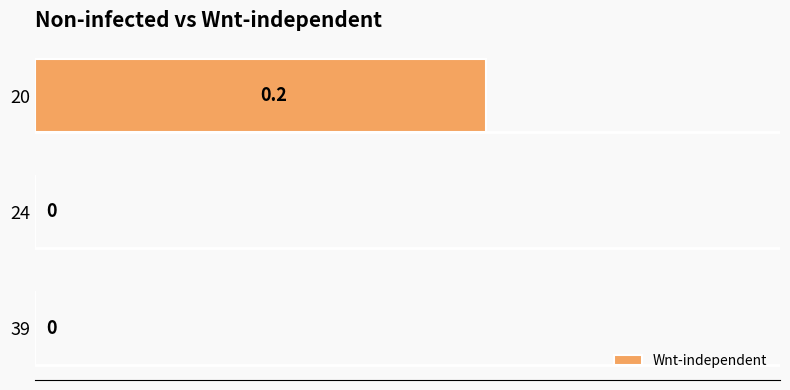

How many values are between 0 and 1?

3